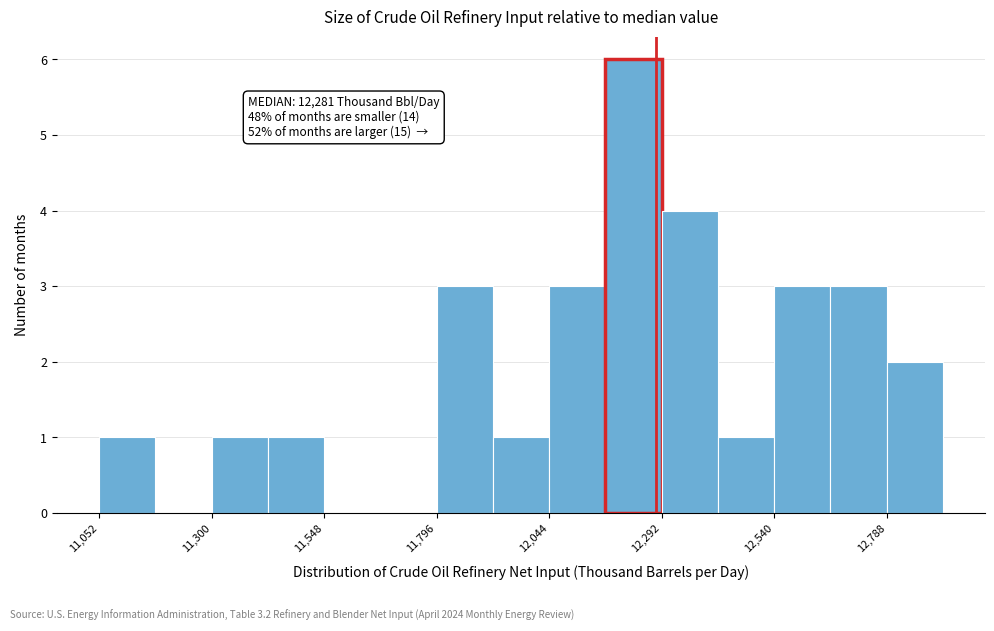

Read against the x-axis, roughly where is the centre of the tallest bar?

12250